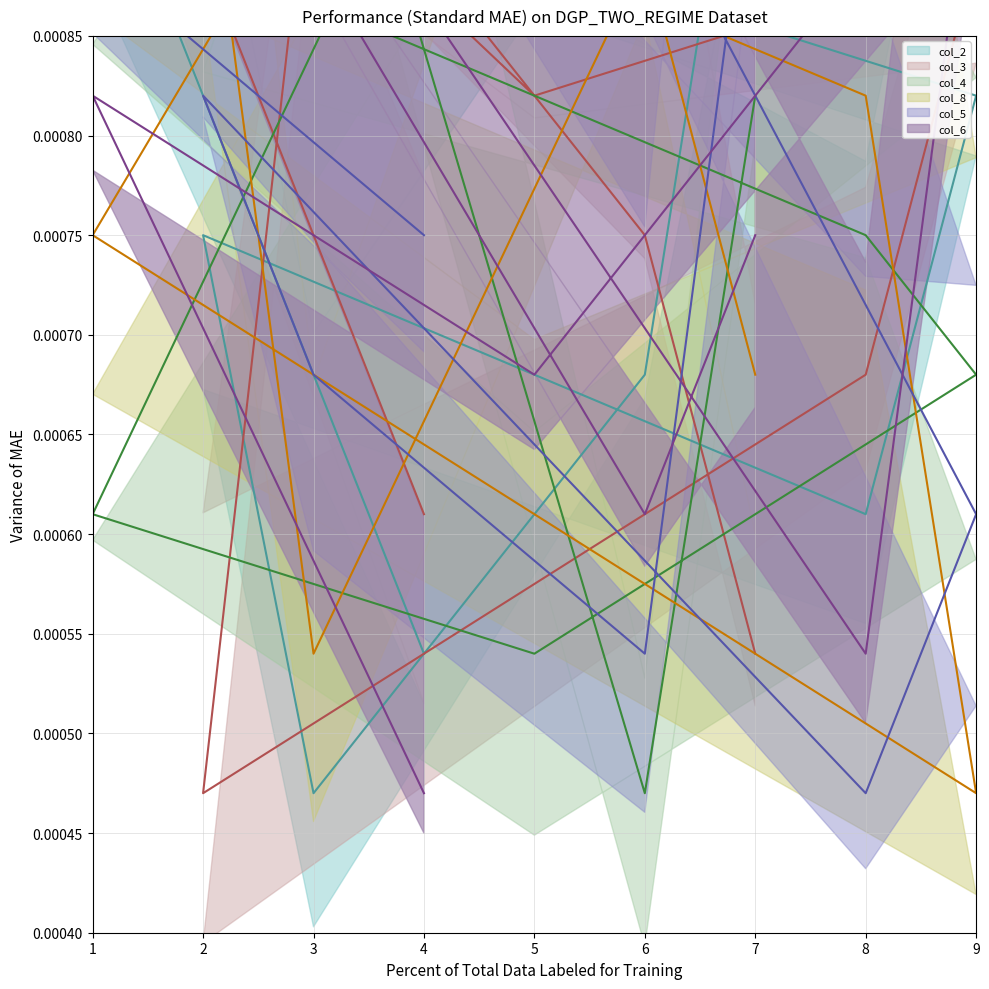

Rank the series at 6 from highest to lowest value.

col_6 (line), col_3 (line), col_2 (line), col_4 (line), col_5 (line), col_8 (line)